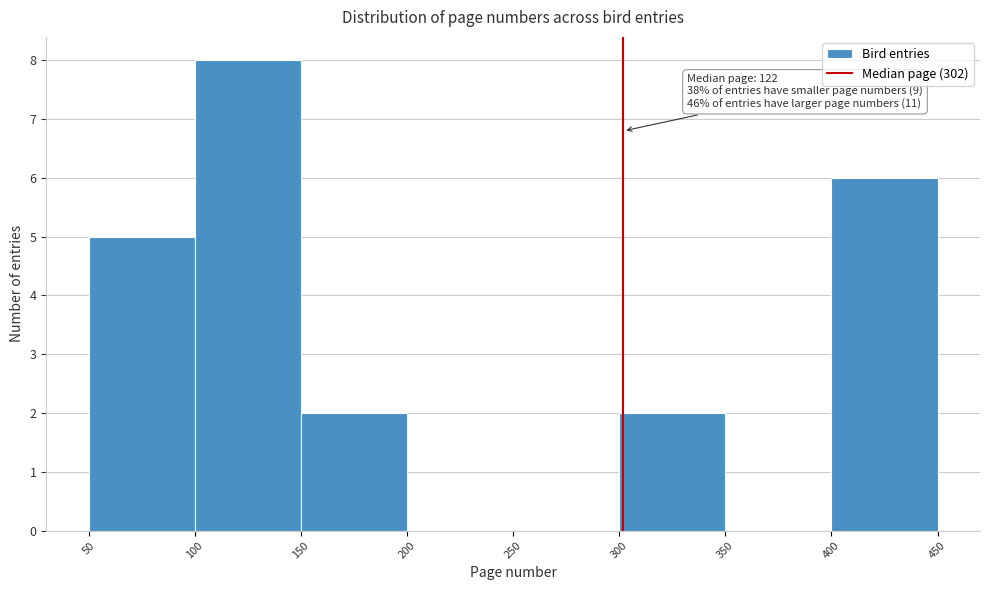

Which range on the x-axis has the tallest bar?

100 to 150